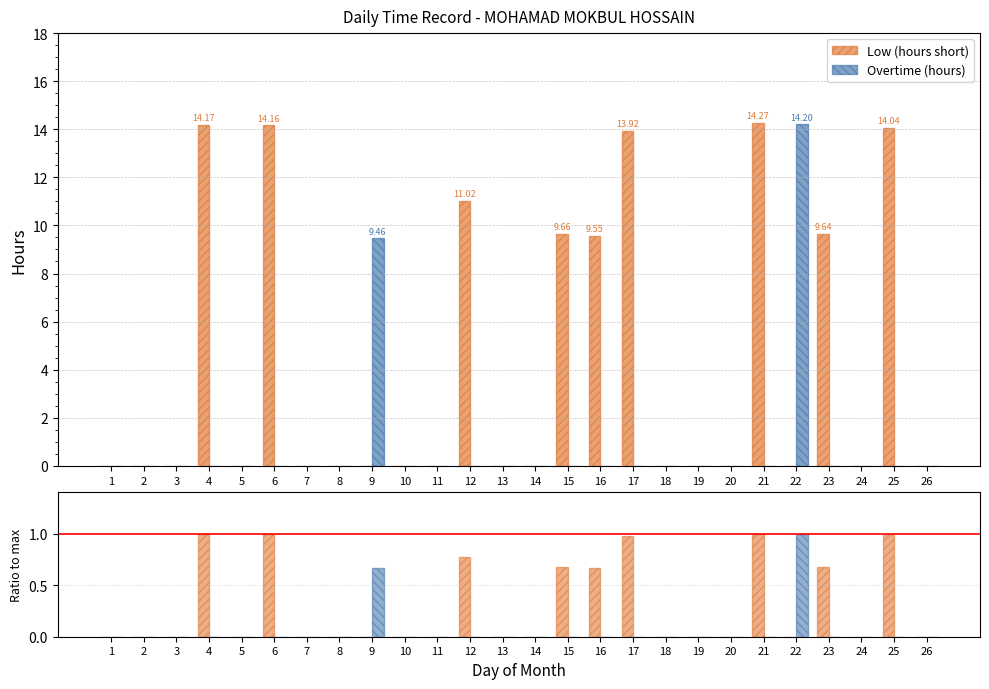

Reading left to right, extract all data points from this chart.

Low (hours short): 0.0	0.0	0.0	14.2	0.0	14.2	0.0	0.0	0.0	0.0	0.0	11.0	0.0	0.0	9.7	9.6	13.9	0.0	0.0	0.0	14.3	0.0	9.6	0.0	14.0	0.0
Overtime (hours): 0.0	0.0	0.0	0.0	0.0	0.0	0.0	0.0	9.5	0.0	0.0	0.0	0.0	0.0	0.0	0.0	0.0	0.0	0.0	0.0	0.0	14.2	0.0	0.0	0.0	0.0
Low / max(Low): 0.0	0.0	0.0	1.0	0.0	1.0	0.0	0.0	0.0	0.0	0.0	0.8	0.0	0.0	0.7	0.7	1.0	0.0	0.0	0.0	1.0	0.0	0.7	0.0	1.0	0.0
OT / max(Low): 0.0	0.0	0.0	0.0	0.0	0.0	0.0	0.0	0.7	0.0	0.0	0.0	0.0	0.0	0.0	0.0	0.0	0.0	0.0	0.0	0.0	1.0	0.0	0.0	0.0	0.0